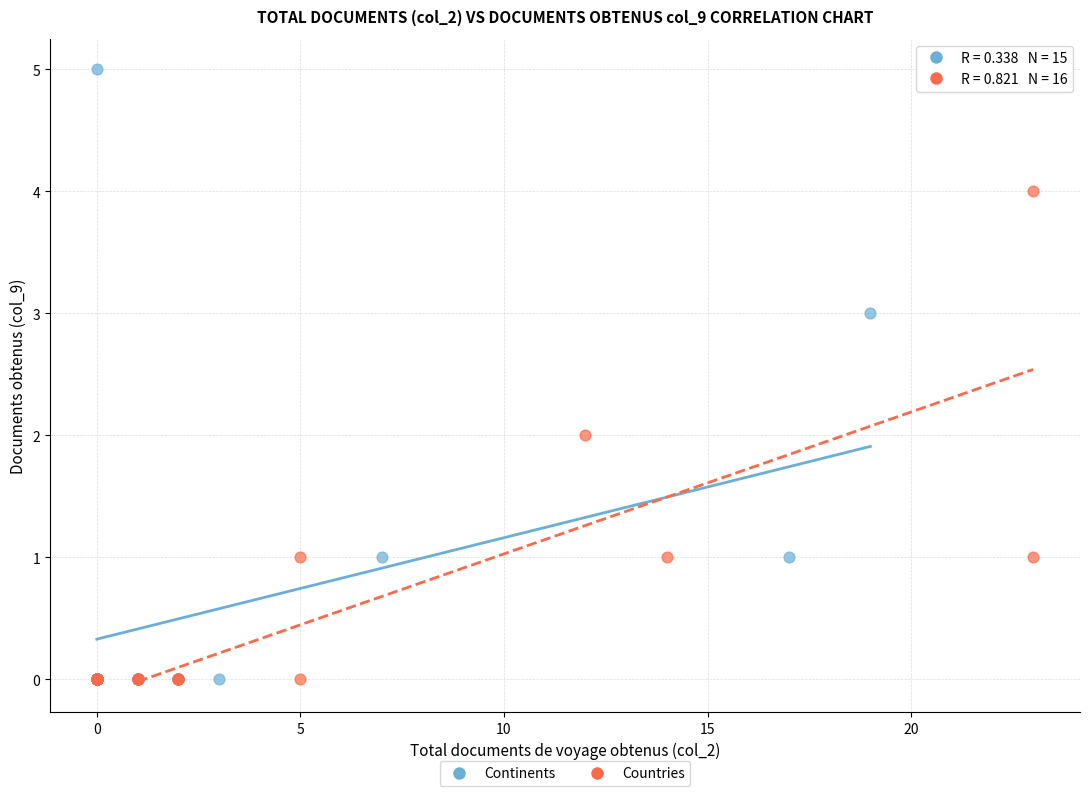

Which series has the largest Y range (max minus min)?

Continents